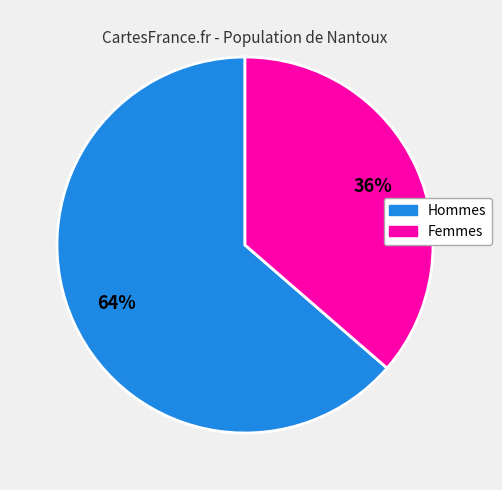

Is there a majority slice in this chart?

Yes